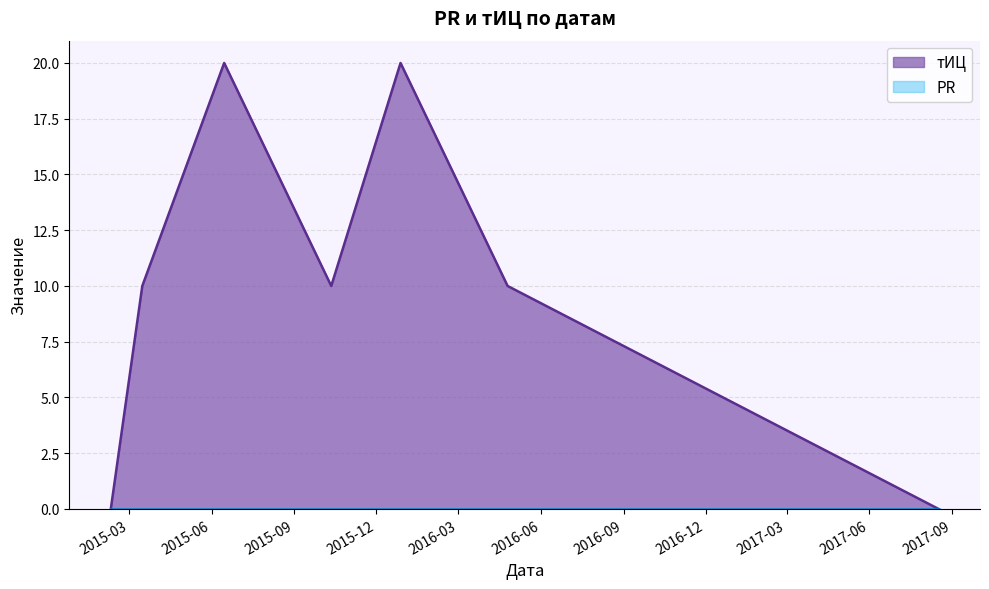

Rank the categories by value from lowest to highest.

2015-02-09, 2017-08-17, 2015-03-16, 2015-10-12, 2016-04-25, 2015-06-15, 2015-12-28